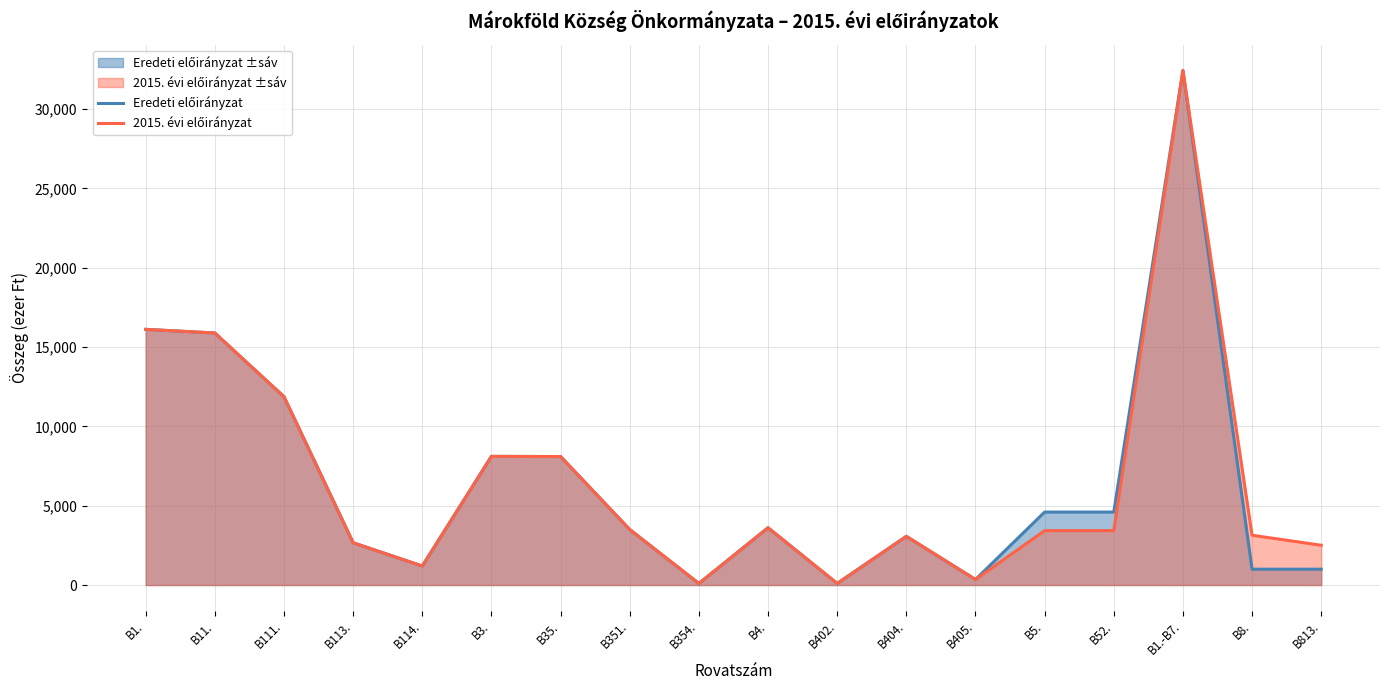

True or false: 2015. évi előirányzat and Eredeti előirányzat intersect in this chart.

False